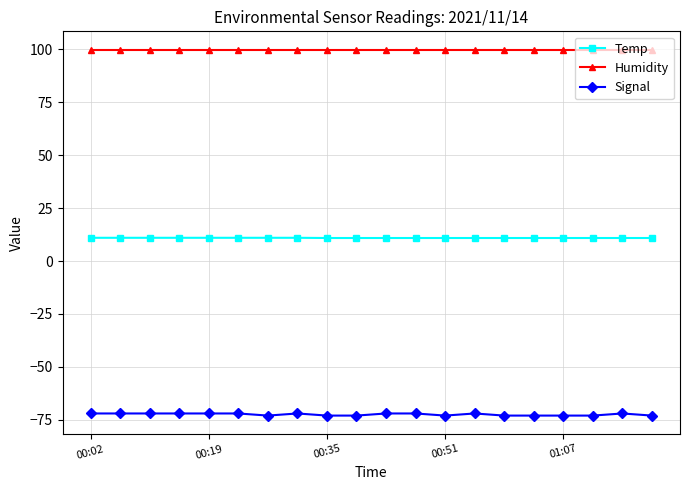

Which series has the largest total across all categories?

Humidity